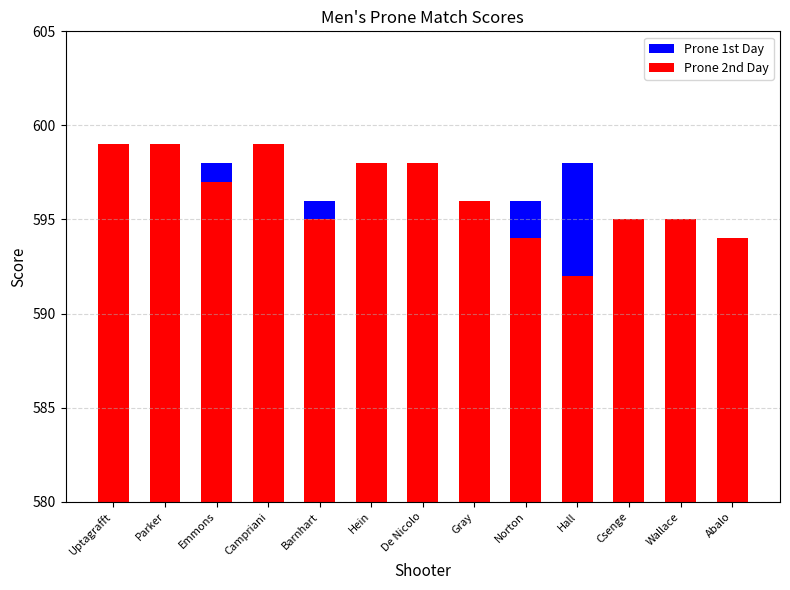

At which label does Prone 2nd Day first exceed 596?

Uptagrafft